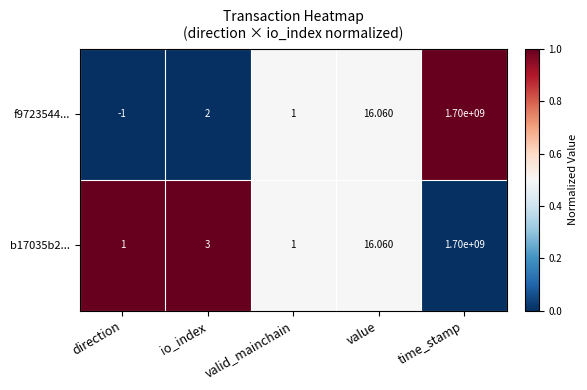

Rank the categories by f9723544... value from lowest to highest.

direction, valid_mainchain, io_index, value, time_stamp